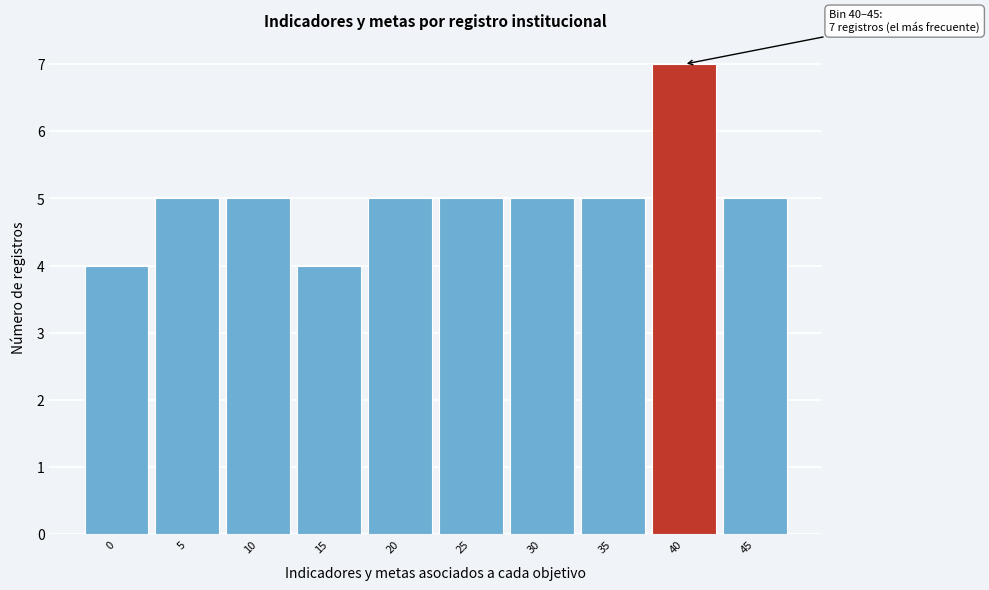

Reading left to right, list all the values displayed in this chart.

0=4	5=5	10=5	15=4	20=5	25=5	30=5	35=5	40=7	45=5